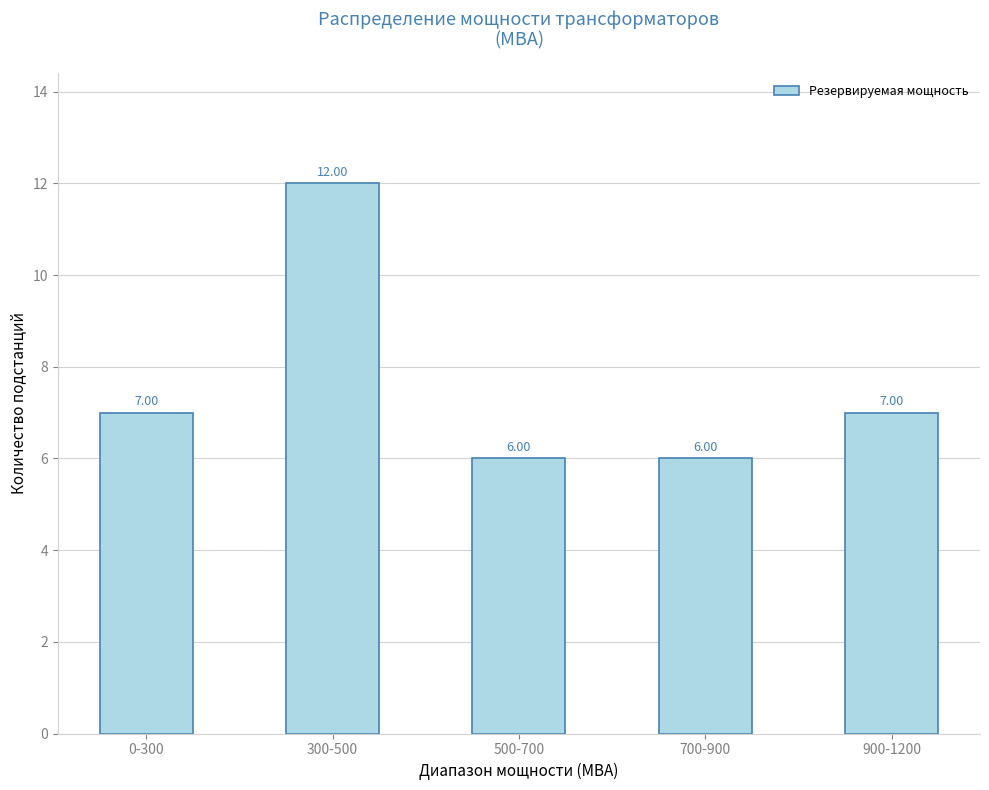

How many data points does each series have?

5